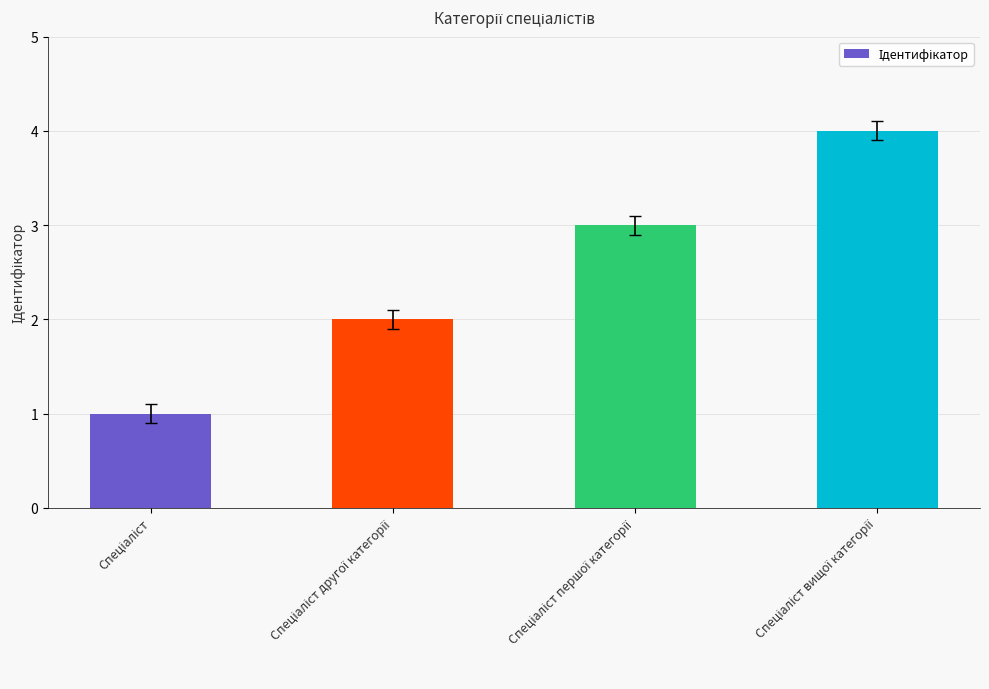

What is the greatest value displayed?

4